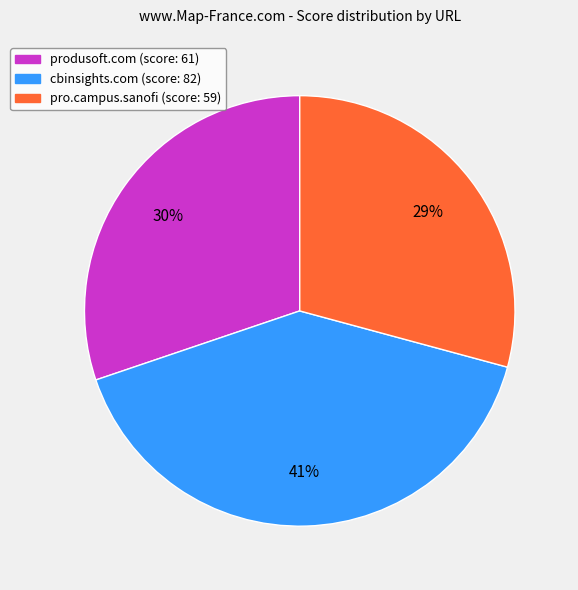

Between pro.campus.sanofi (score: 59) and cbinsights.com (score: 82), which is larger?

cbinsights.com (score: 82)